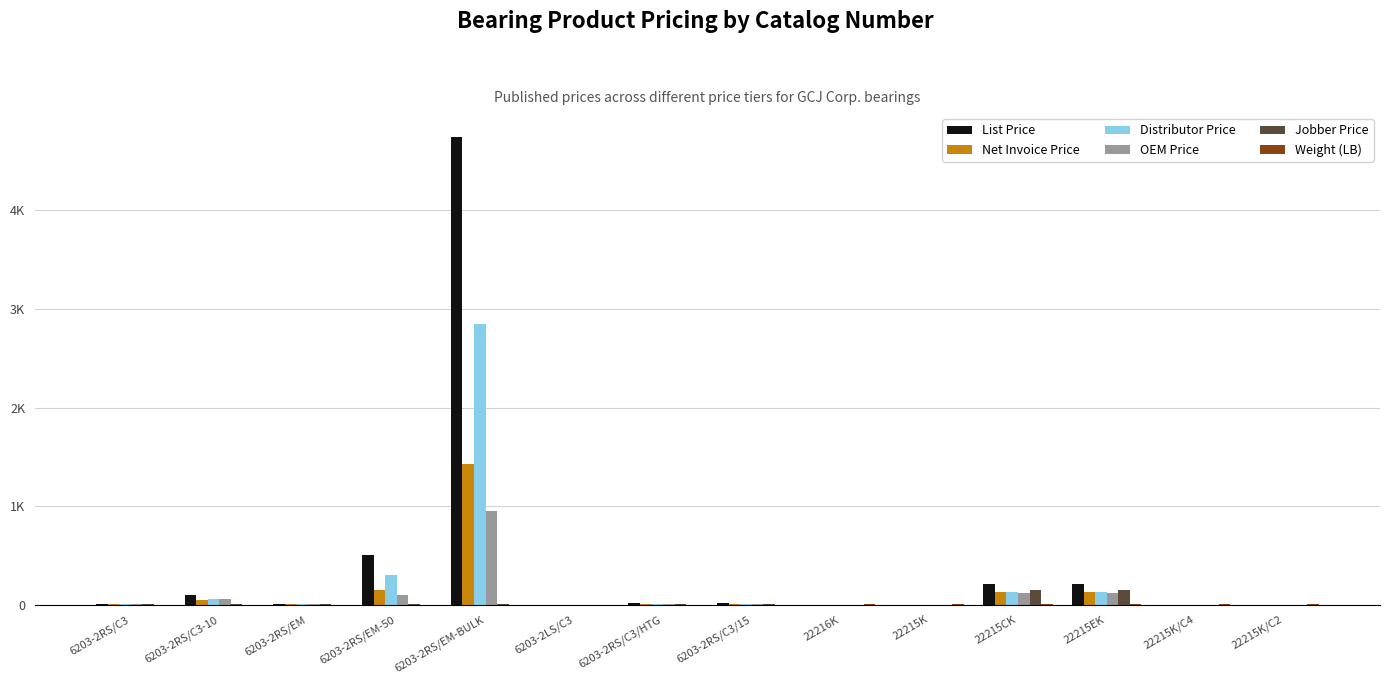

At which label does OEM Price first exceed 6?

6203-2RS/C3-10